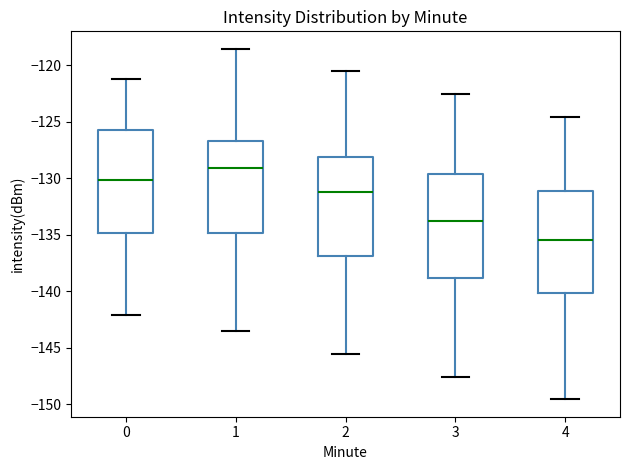

Reading left to right, read every box against the y-axis: the position of its median line, the range the box covers, and the ends of its whiskers. The values are not printed on the chart, so give them approximately, as read against the axis.

0: median -130.0, box -135.0 to -125.5, whiskers -142.0 to -121.0
1: median -129.0, box -135.0 to -126.5, whiskers -143.5 to -118.5
2: median -131.0, box -137.0 to -128.0, whiskers -145.5 to -120.5
3: median -134.0, box -139.0 to -129.5, whiskers -147.5 to -122.5
4: median -135.5, box -140.0 to -131.0, whiskers -149.5 to -124.5